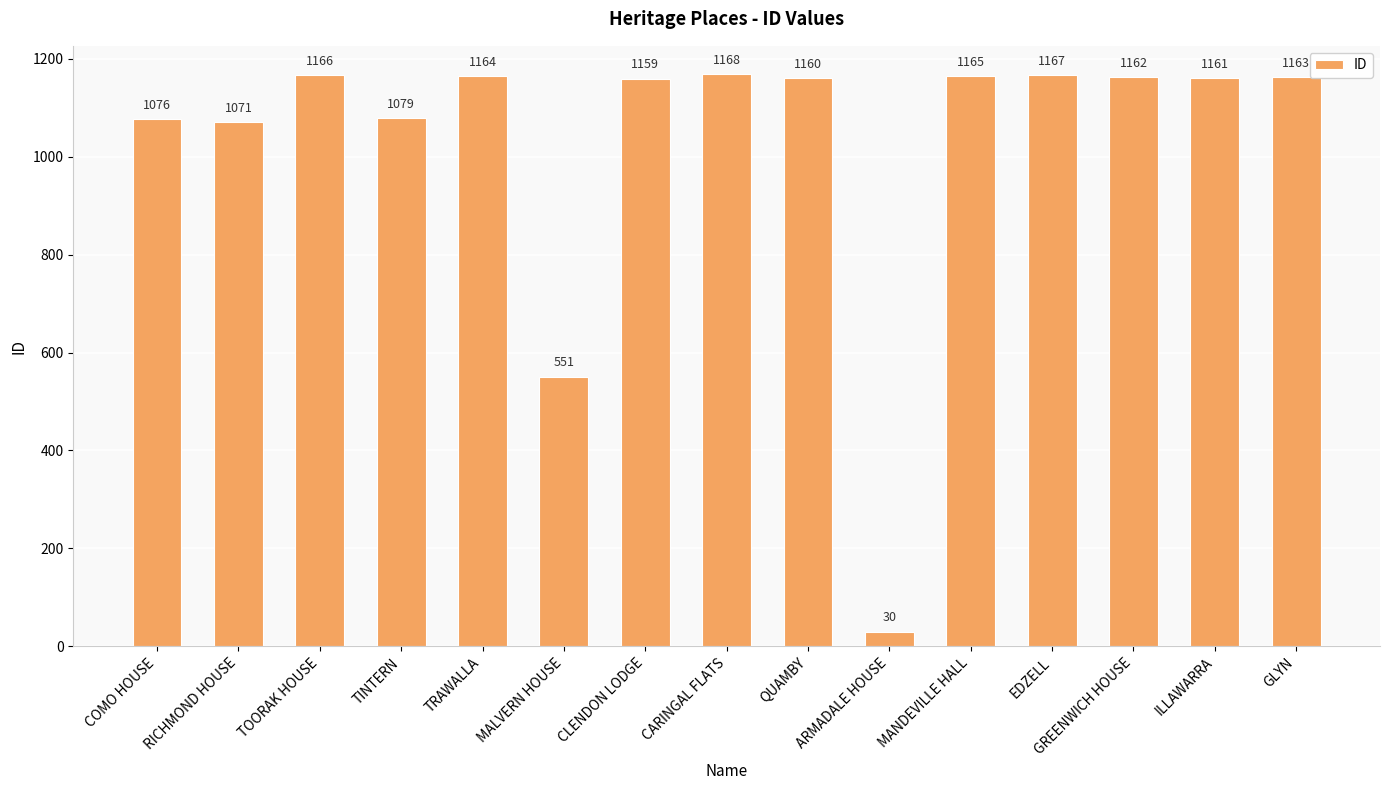

At which label is the value closest to 599?

MALVERN HOUSE